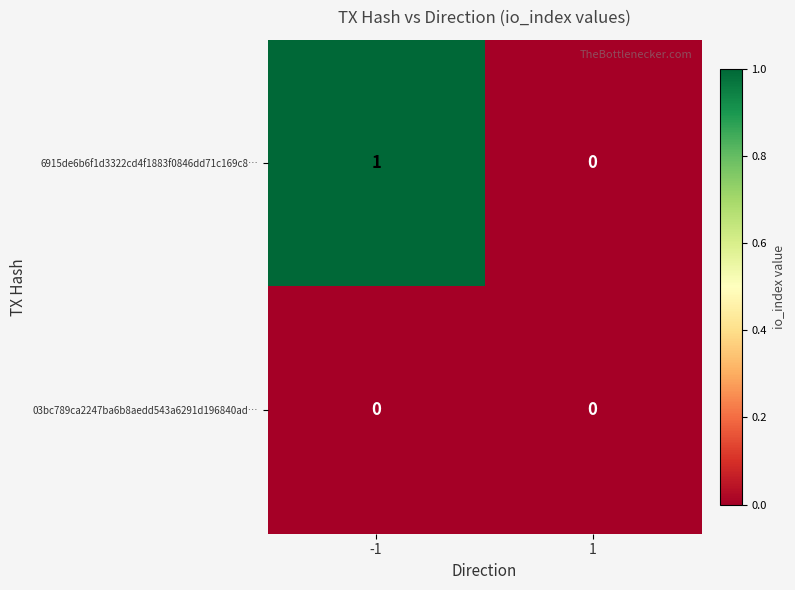

Reading right to left, transcribe all the data shown in this chart.

6915de6b6f1d3322cd4f1883f0846dd71c169c8…: 1=0	-1=1
03bc789ca2247ba6b8aedd543a6291d196840ad…: 1=0	-1=0